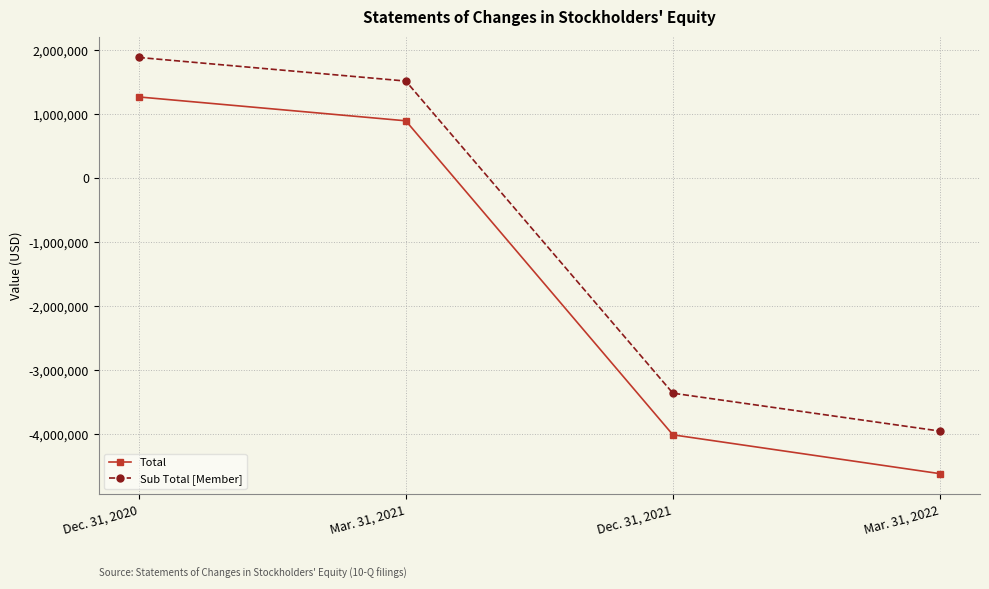

What is the spread (max minus min) of values at Dec. 31, 2021?

649854